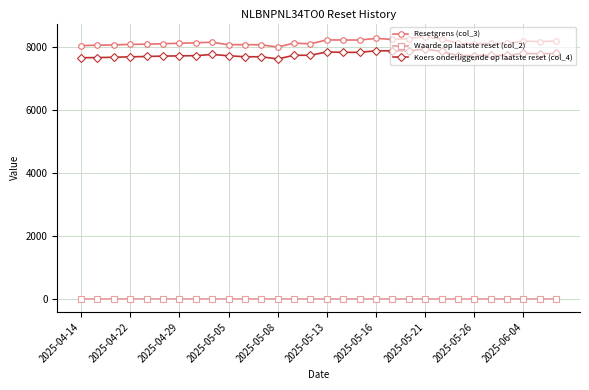

What is the sum of all Resetgrens (col_3) values?

244516.8